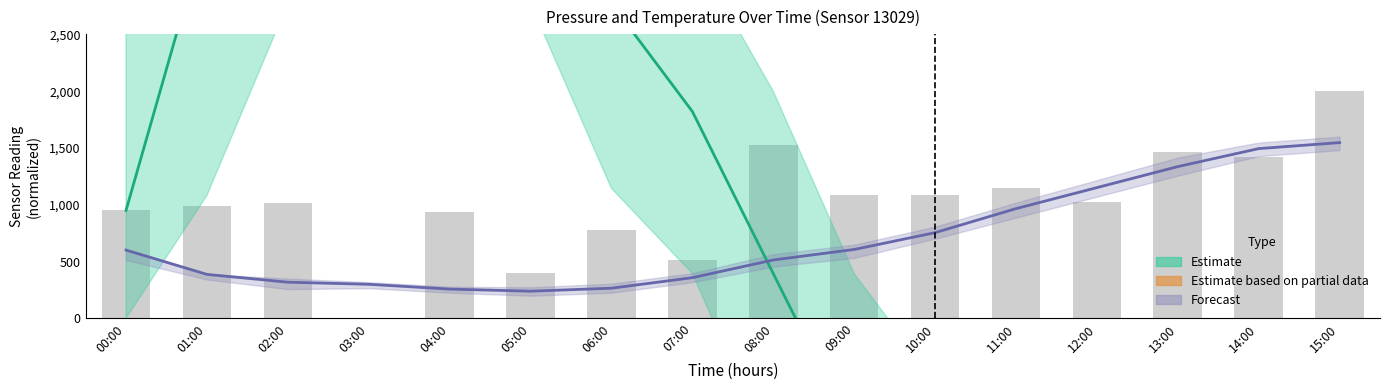

What position from the right is 01:00?

15